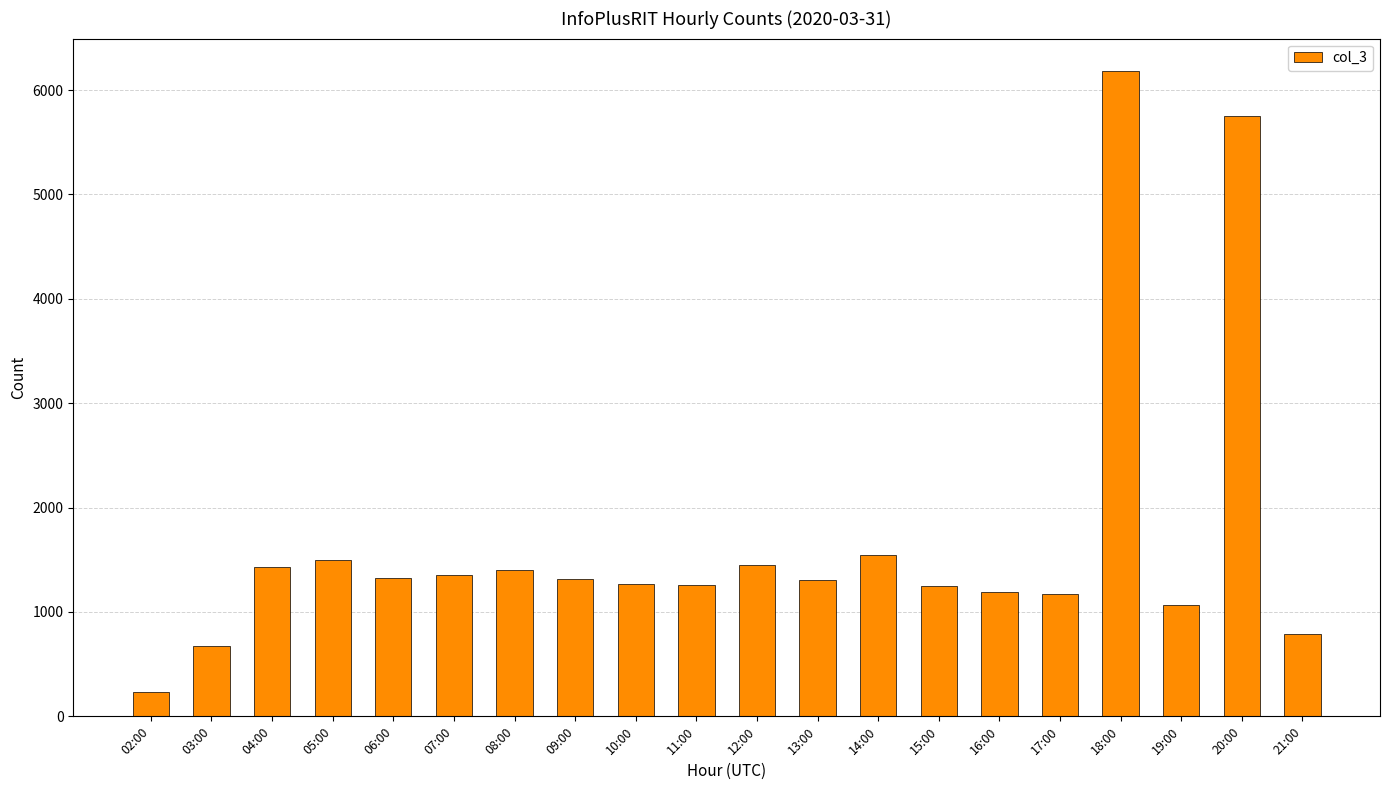

Does the chart contain any negative values?

No